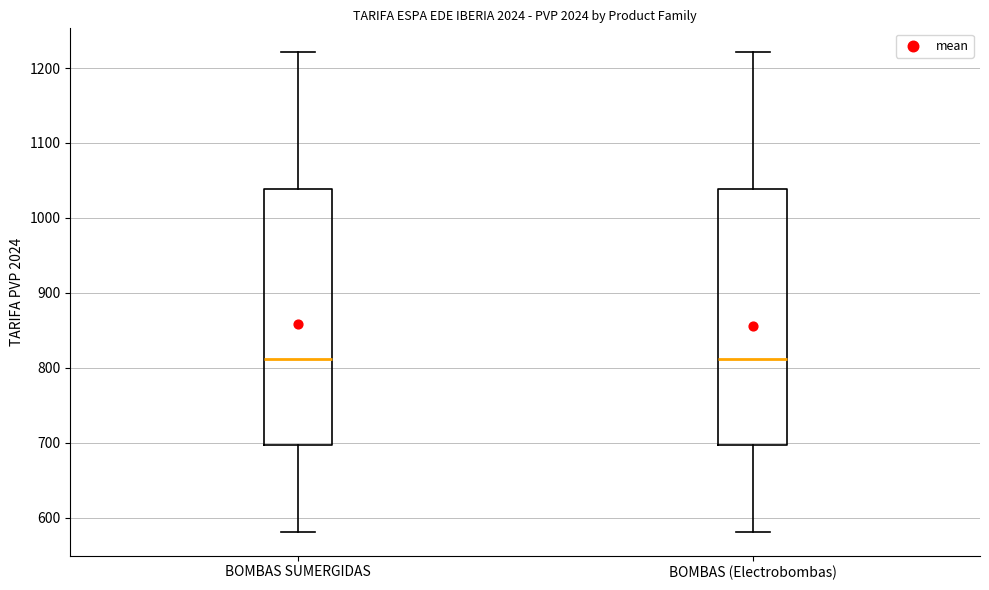

Where is the lower edge of the box for BOMBAS (Electrobombas) on the y-axis? The values are not printed on the chart, so give them approximately, as read against the axis.

700